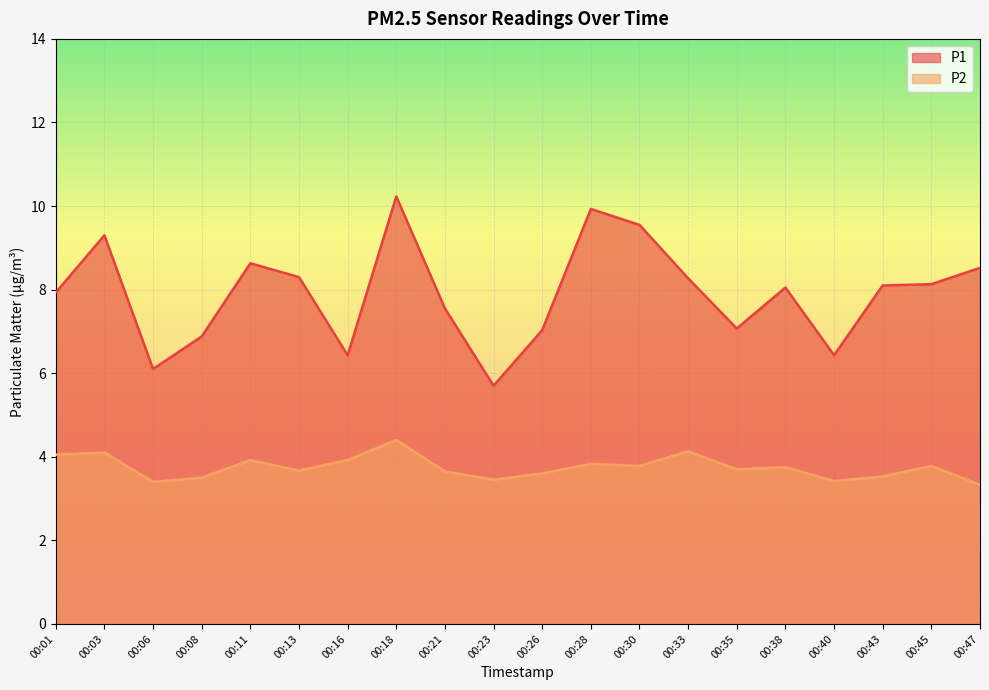

Which series has the largest total across all categories?

P1